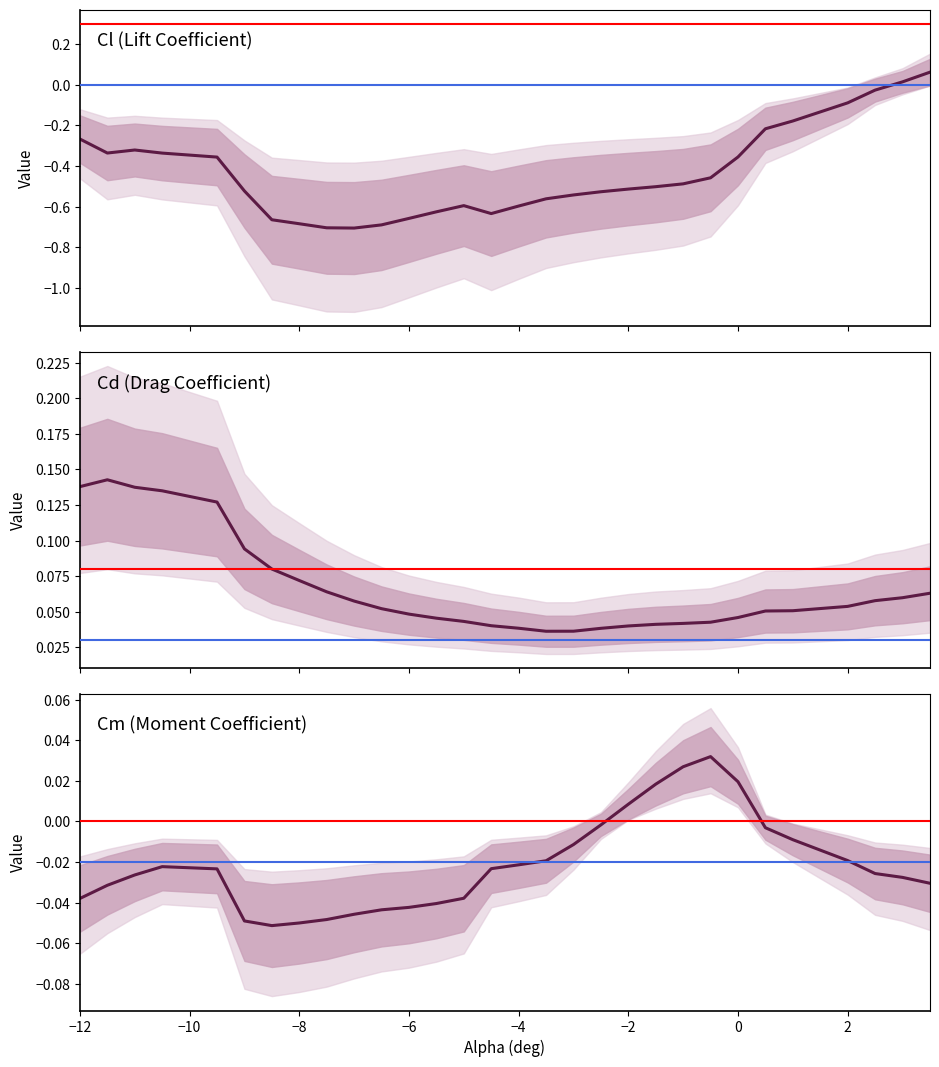

What is the average value of the Cl (Lift Coefficient) series?

-0.4